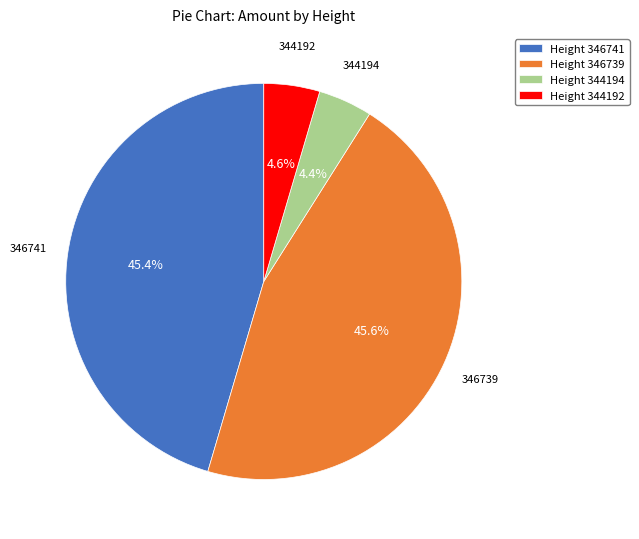

The 344192 slice represents 11% of the pie. True or false?

False